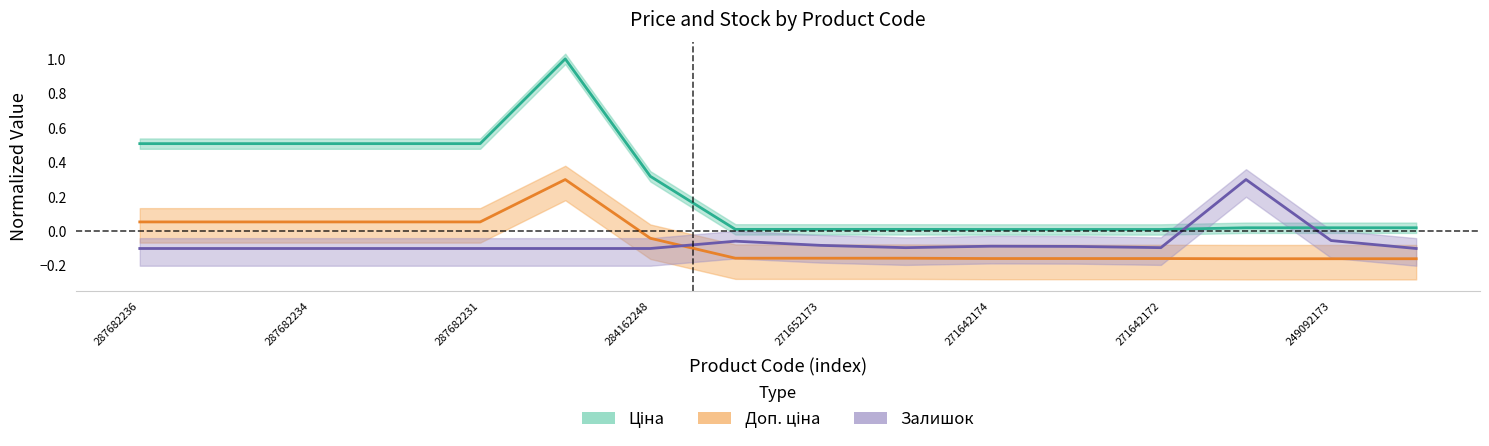

Reading left to right, list all the values displayed in this chart.

Ціна: 287682236=0.5	287682235=0.5	287682234=0.5	287682233=0.5	287682231=0.5	287702232=1.0	284162248=0.3	271652174=0.0	271652173=0.0	271652172=0.0	271642174=0.0	271642173=0.0	271642172=0.0	249092174=0.0	249092173=0.0	249092172=0.0
Доп. ціна: 287682236=0.1	287682235=0.1	287682234=0.1	287682233=0.1	287682231=0.1	287702232=0.3	284162248=-0.0	271652174=-0.2	271652173=-0.2	271652172=-0.2	271642174=-0.2	271642173=-0.2	271642172=-0.2	249092174=-0.2	249092173=-0.2	249092172=-0.2
Залишок: 287682236=-0.1	287682235=-0.1	287682234=-0.1	287682233=-0.1	287682231=-0.1	287702232=-0.1	284162248=-0.1	271652174=-0.1	271652173=-0.1	271652172=-0.1	271642174=-0.1	271642173=-0.1	271642172=-0.1	249092174=0.3	249092173=-0.1	249092172=-0.1